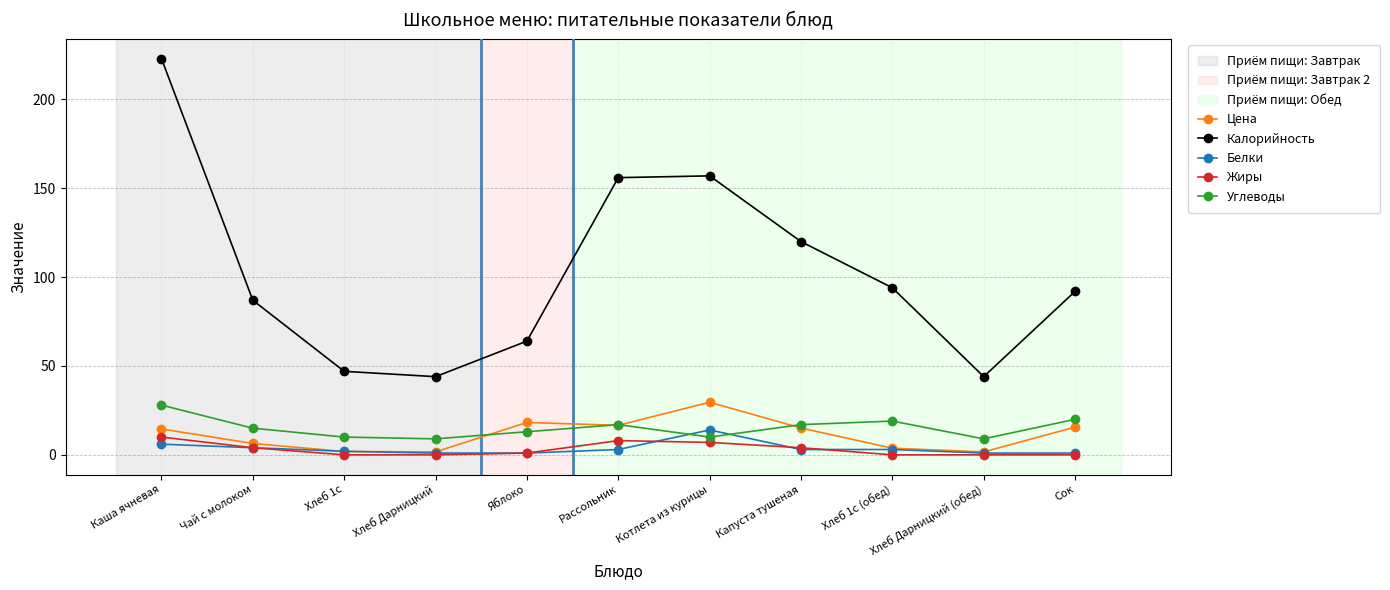

How many data points does each series have?

11